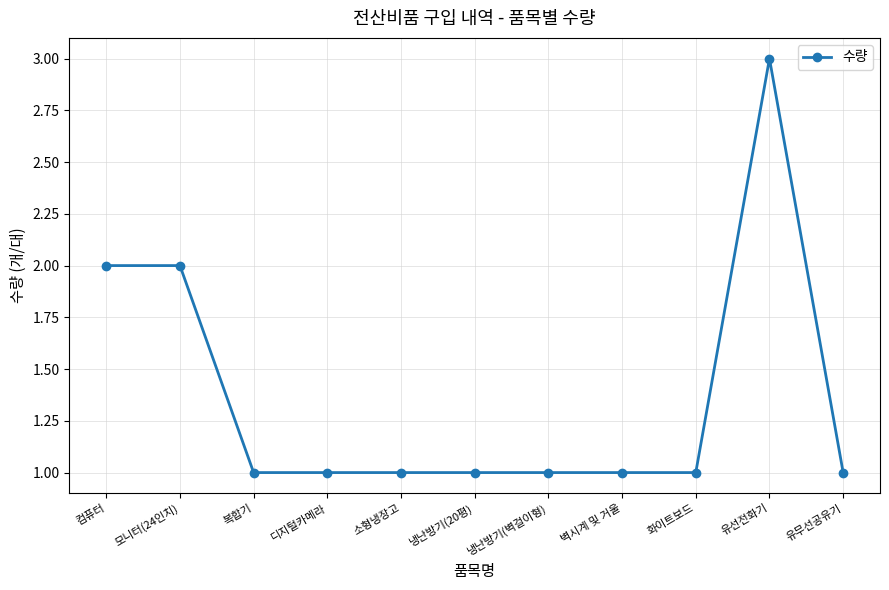

True or false: the data shows 2 at 벽시계 및 거울.

False